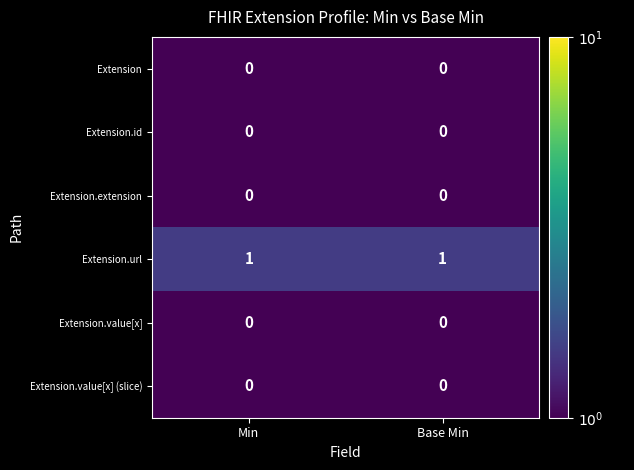

Is the value of Extension.id at Base Min greater than the value of Extension.url at Base Min?

No